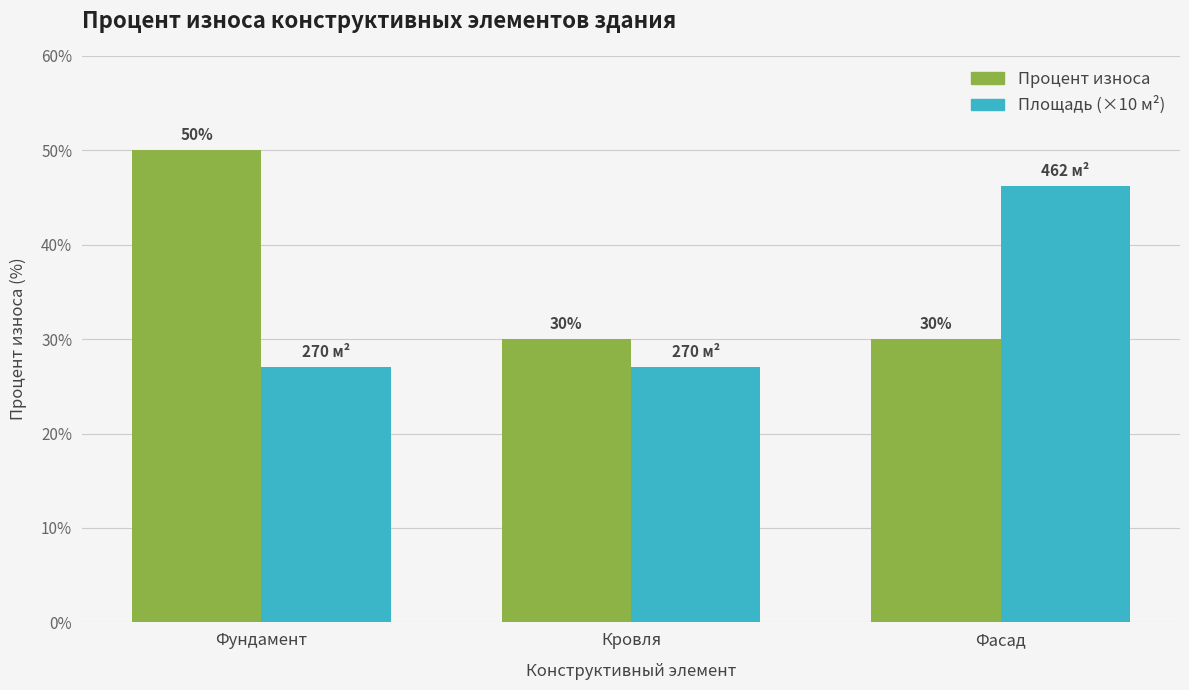

At which category is the sum across all series the highest?

Фундамент